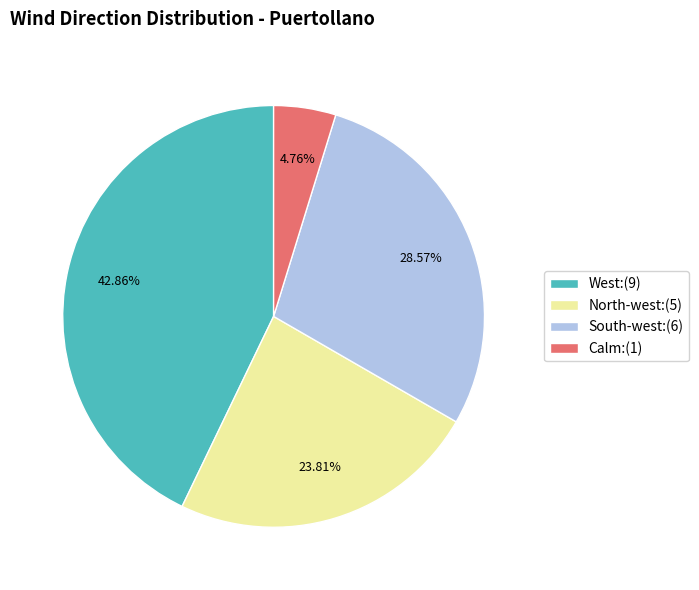

To the nearest percent, what is the average slice percentage?

25%